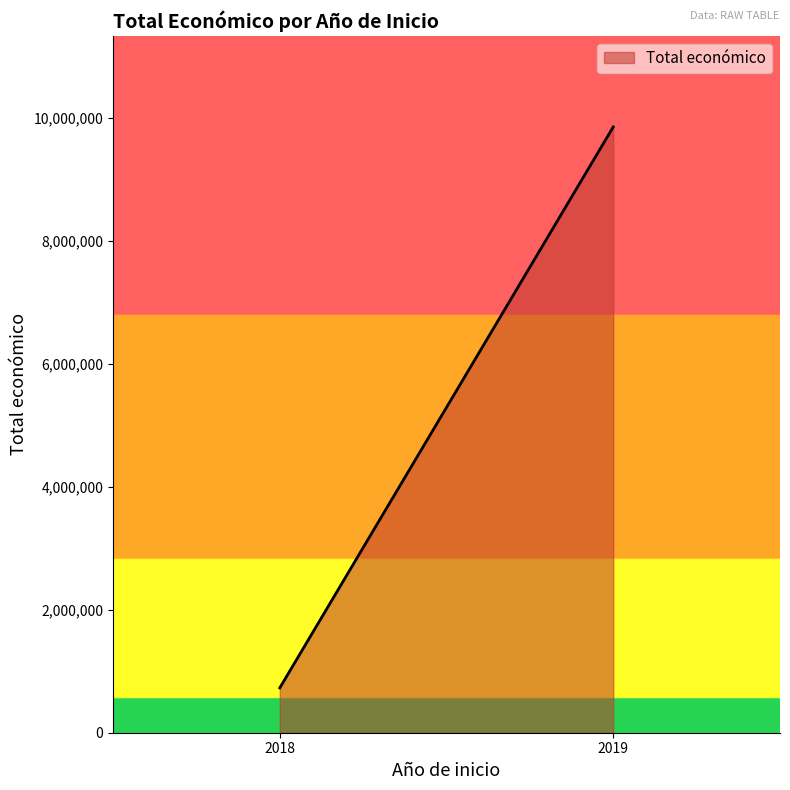

Reading right to left, list all the values displayed in this chart.

2019=9847932	2018=728925